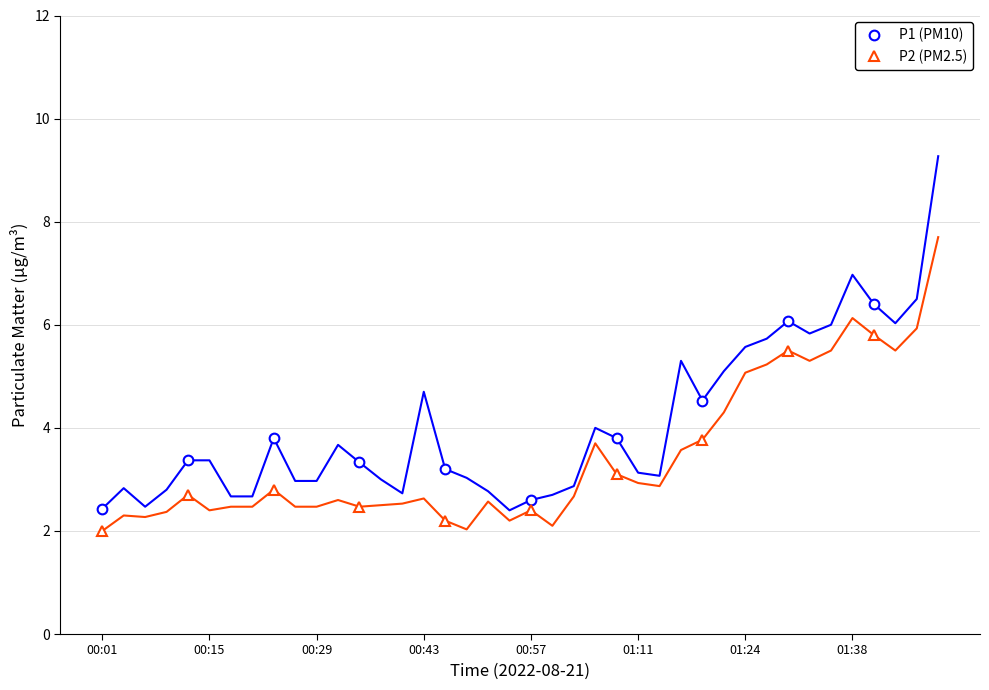

What is the highest value of the P2 (PM2.5) series?

5.8